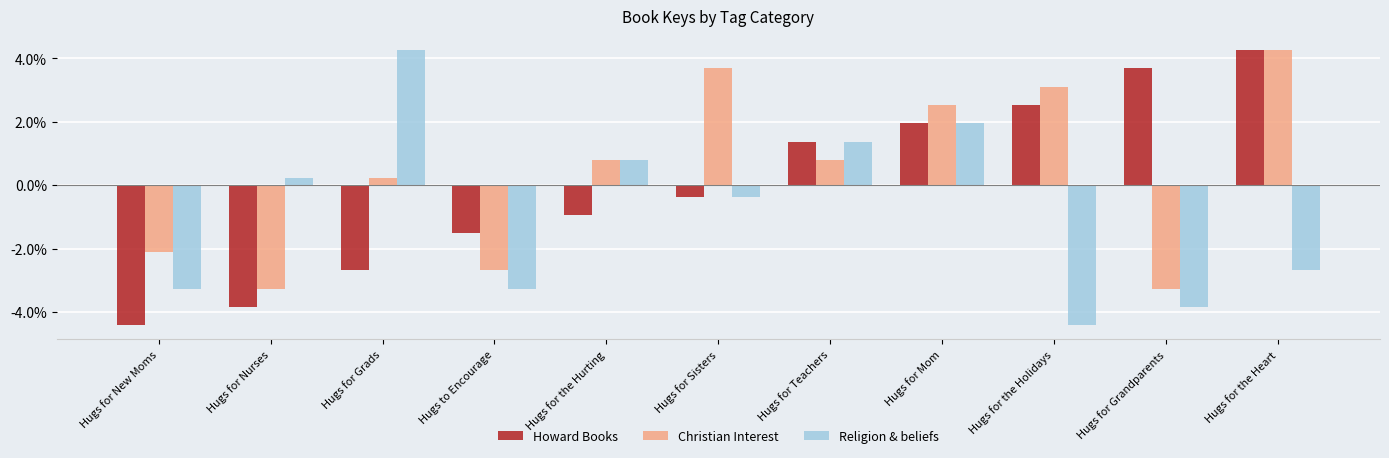

Reading left to right, extract all data points from this chart.

Howard Books: -4.4	-3.8	-2.7	-1.5	-0.9	-0.4	1.4	1.9	2.5	3.7	4.3
Christian Interest: -2.1	-3.3	0.2	-2.7	0.8	3.7	0.8	2.5	3.1	-3.3	4.3
Religion & beliefs: -3.3	0.2	4.3	-3.3	0.8	-0.4	1.4	1.9	-4.4	-3.8	-2.7